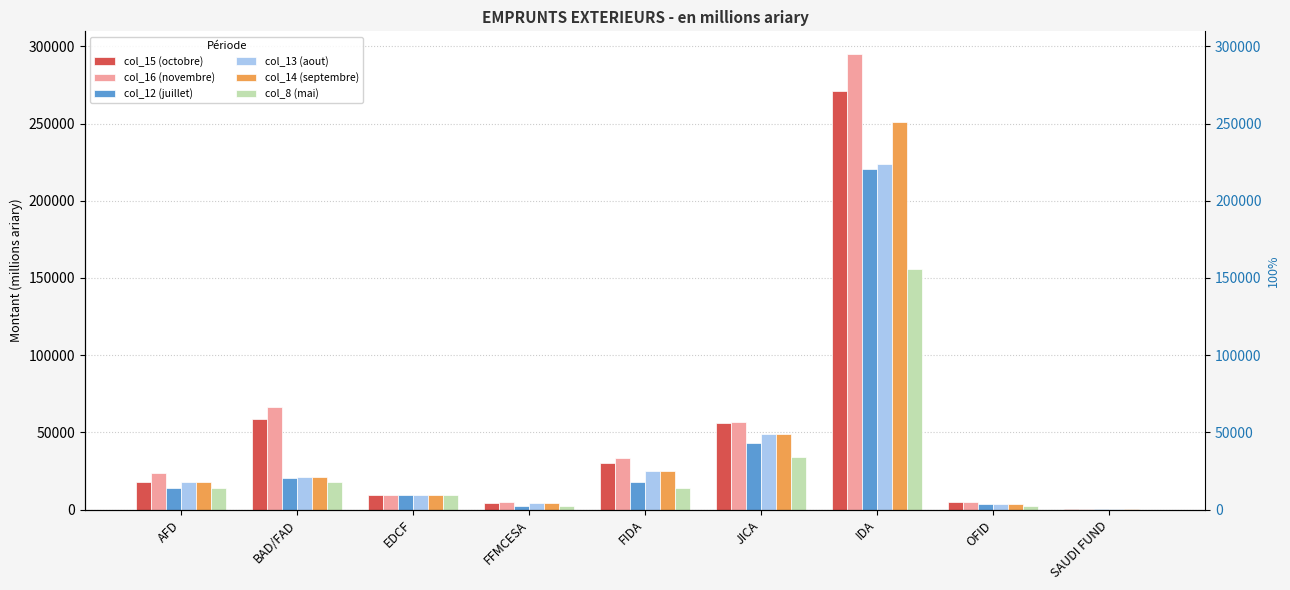

What is the difference between the maximum and second lowest values in the col_16 (novembre) series?

289991.7